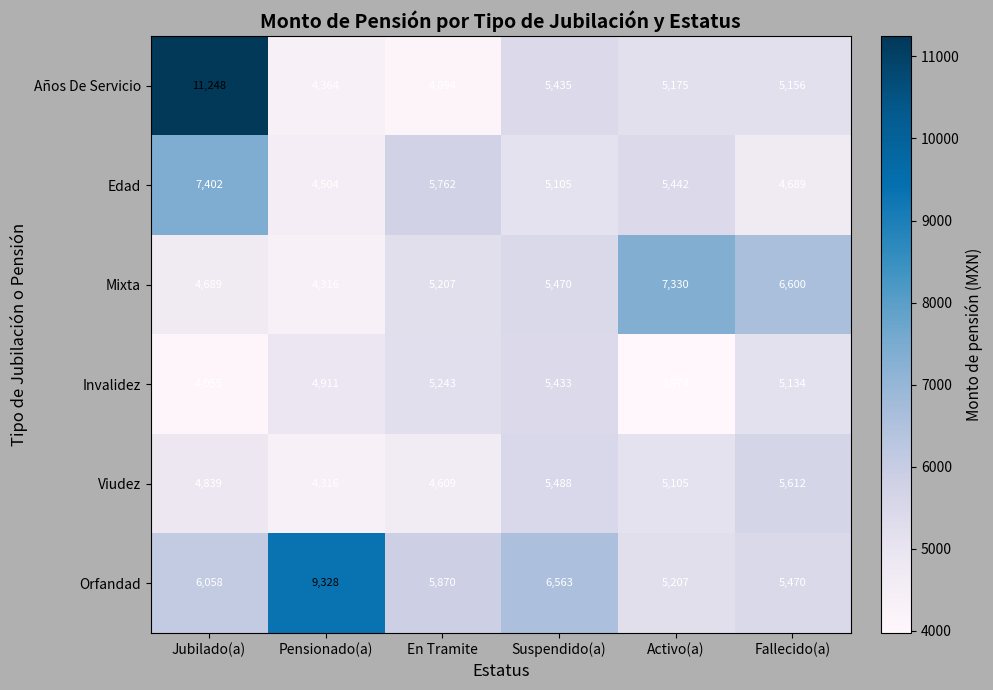

At which category does the chart reach its minimum across all series?

Activo(a)